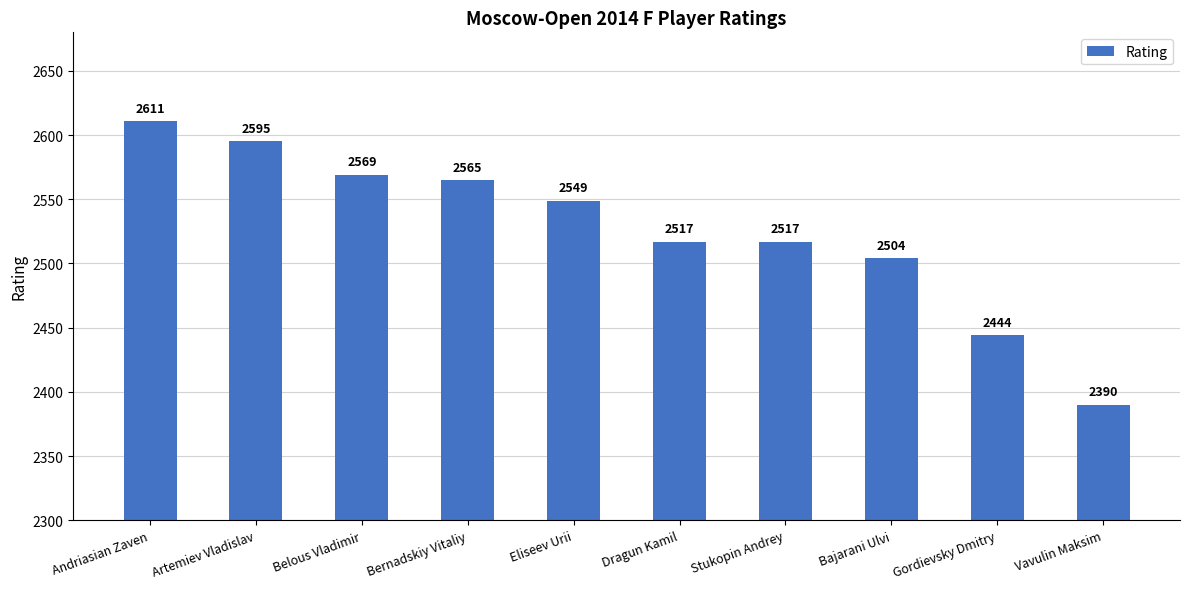

What is the value of the 7th bar from the left?

2517